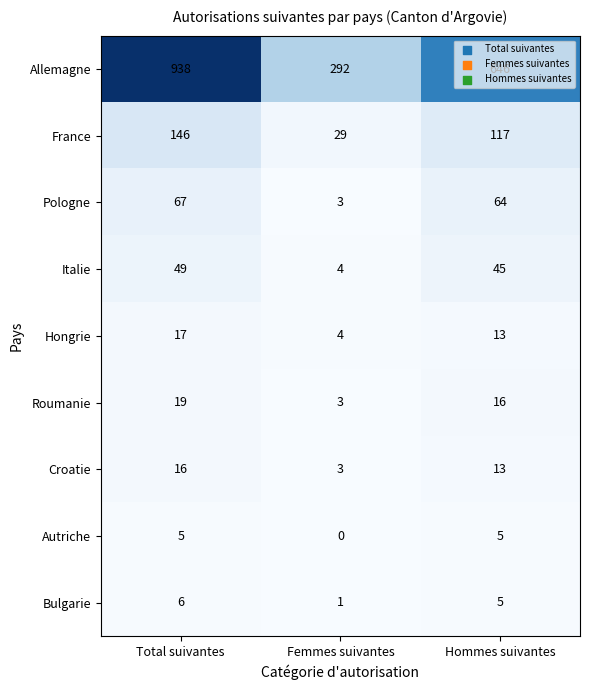

Rank the series by their maximum value, from highest to lowest.

Allemagne, France, Pologne, Italie, Roumanie, Hongrie, Croatie, Bulgarie, Autriche